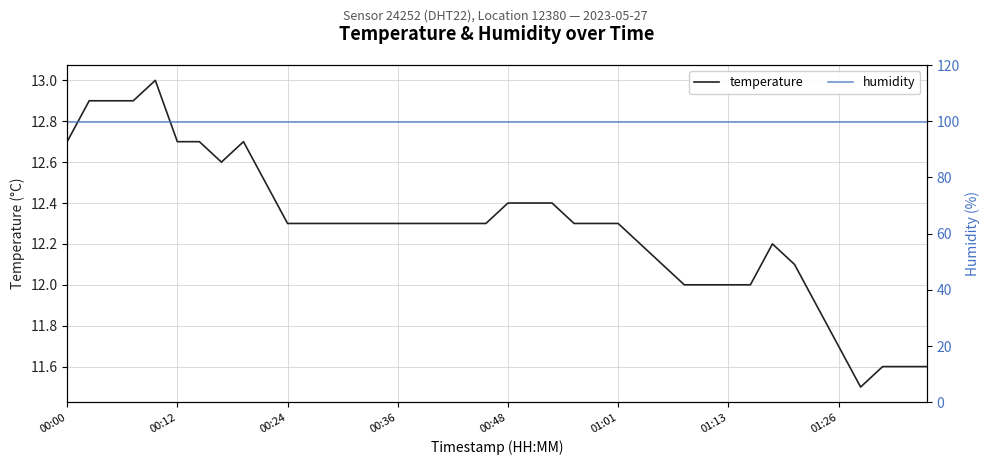

Which series has the largest total across all categories?

humidity